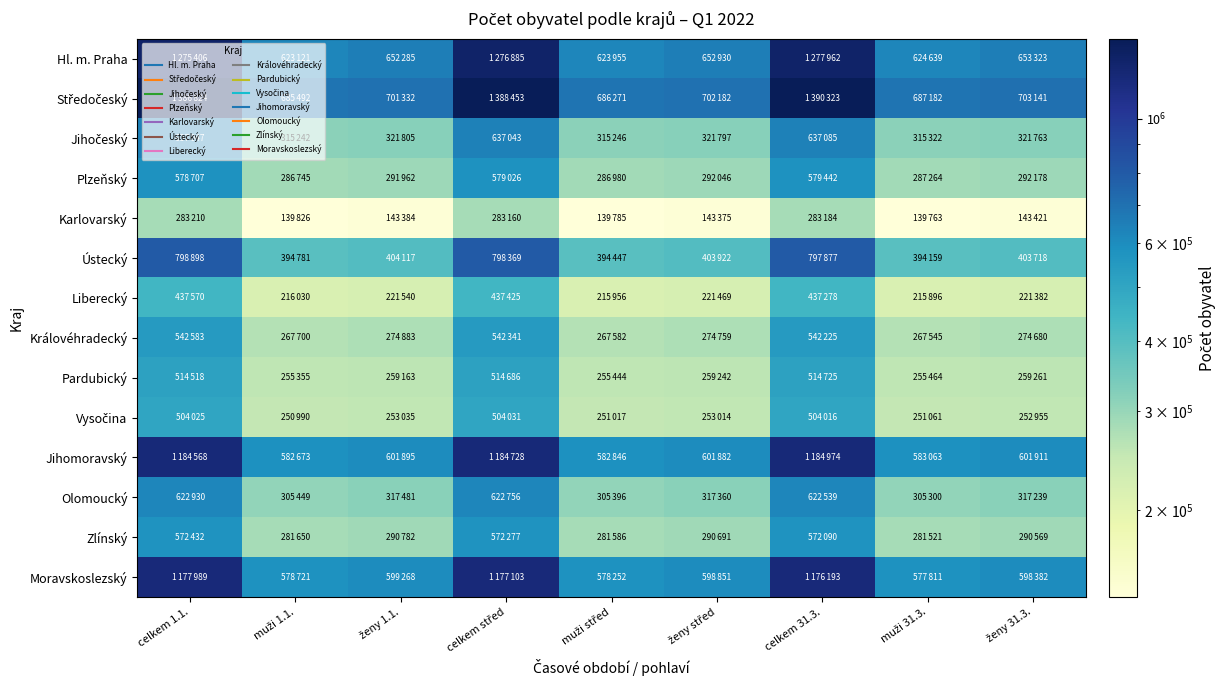

Rank the series at ženy střed from highest to lowest value.

Středočeský, Hl. m. Praha, Jihomoravský, Moravskoslezský, Ústecký, Jihočeský, Olomoucký, Plzeňský, Zlínský, Královéhradecký, Pardubický, Vysočina, Liberecký, Karlovarský